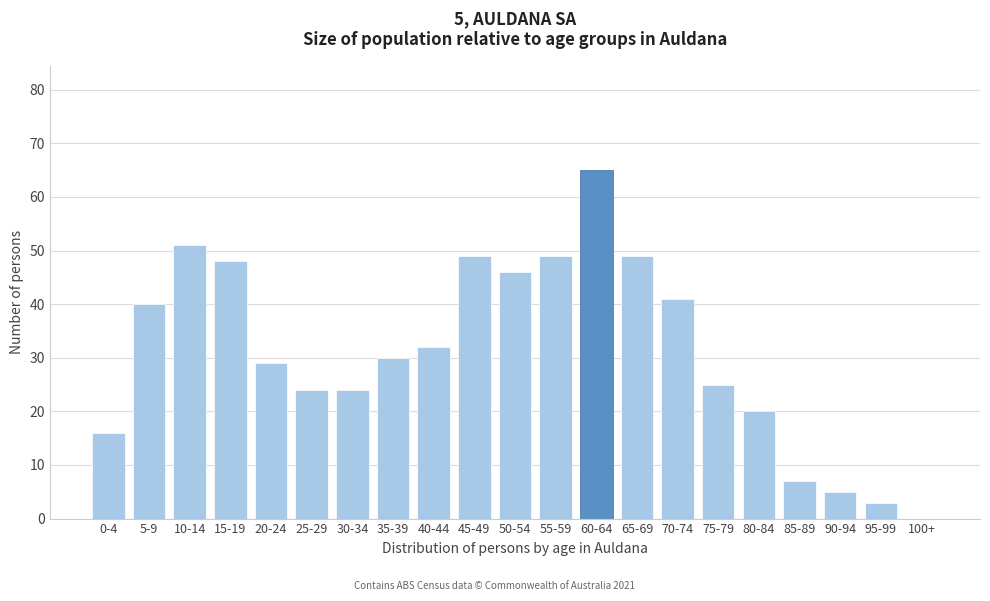

Reading left to right, what are all the values shown in this chart?

0-4=16	5-9=40	10-14=51	15-19=48	20-24=29	25-29=24	30-34=24	35-39=30	40-44=32	45-49=49	50-54=46	55-59=49	60-64=65	65-69=49	70-74=41	75-79=25	80-84=20	85-89=7	90-94=5	95-99=3	100+=0